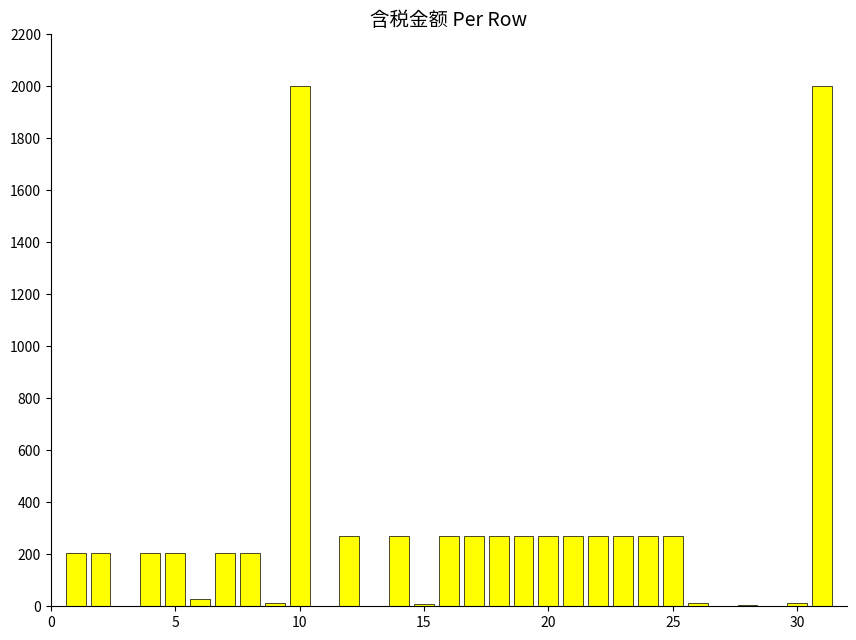

How many values exceed 205?

20